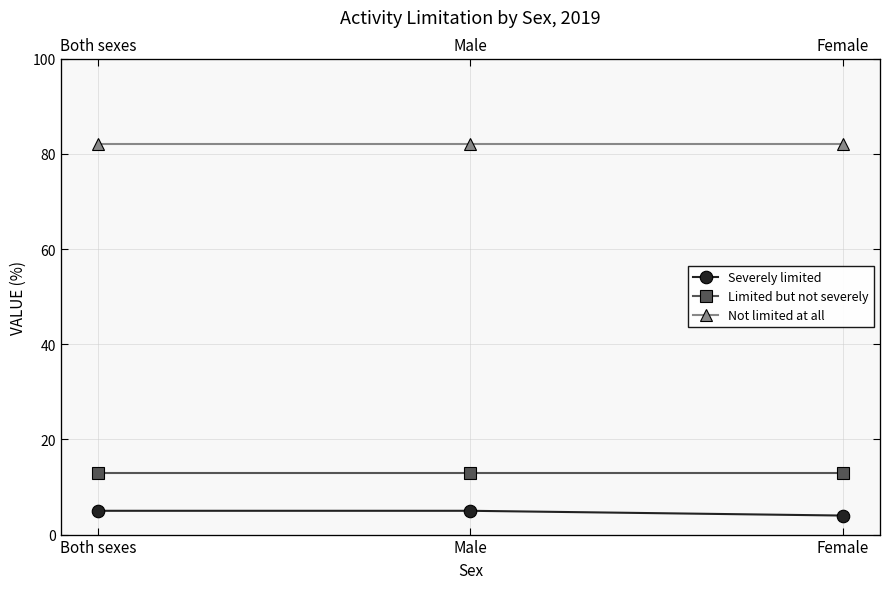

Which series has the largest range (max minus min)?

Severely limited